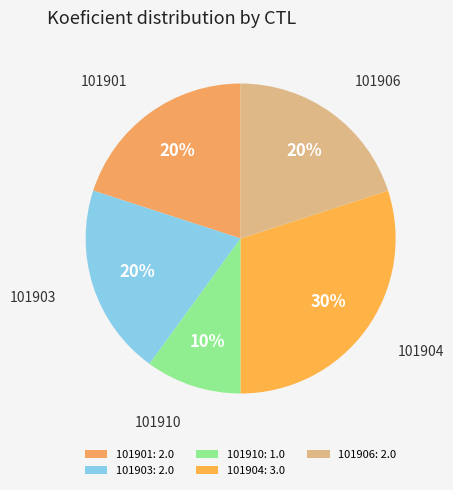

What percentage is the 101906 slice, to the nearest percent?

20%